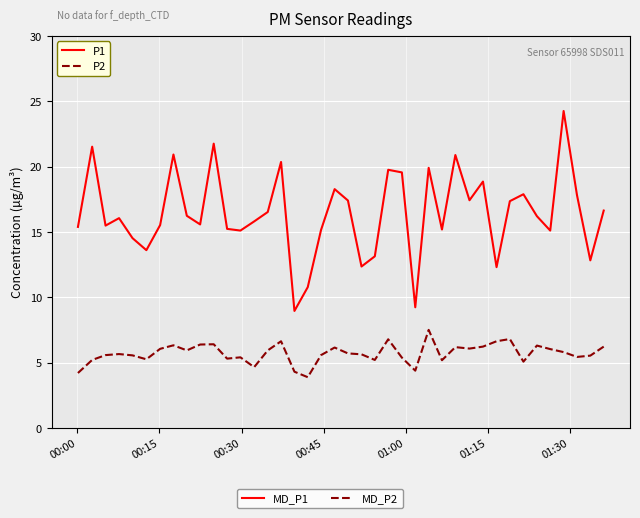

What is the smallest value displayed?

3.9